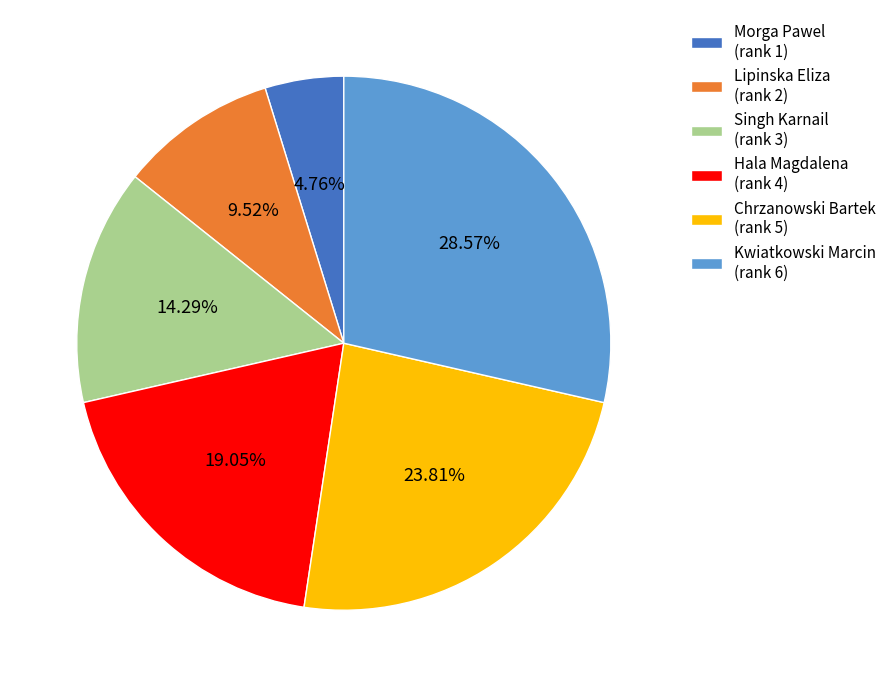

Does any single category account for the majority?

No